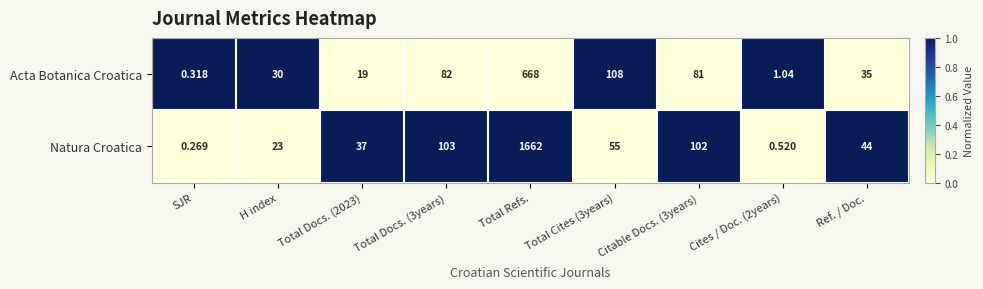

List the series in order of their peak value, lowest first.

Acta Botanica Croatica, Natura Croatica